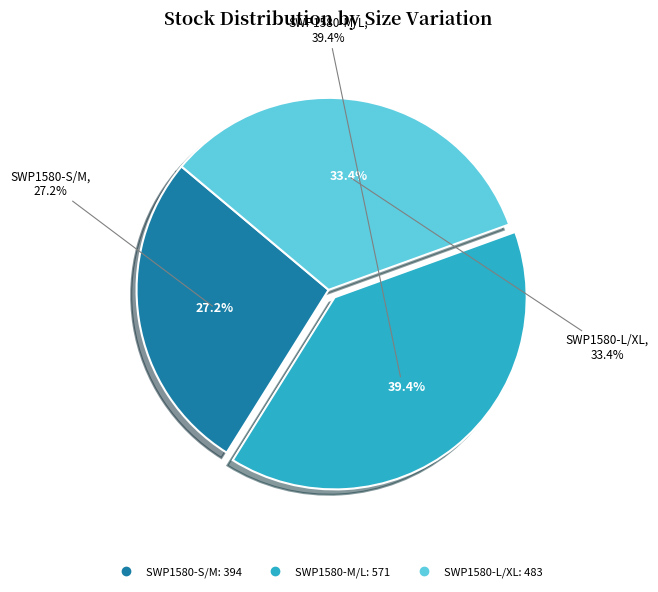

How much of the chart is everything except SWP1580-S/M?

72.8%